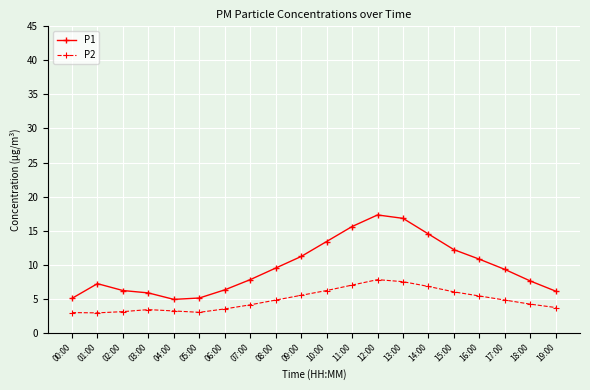

True or false: P1 has a value of 16.3 at 09:00.

False